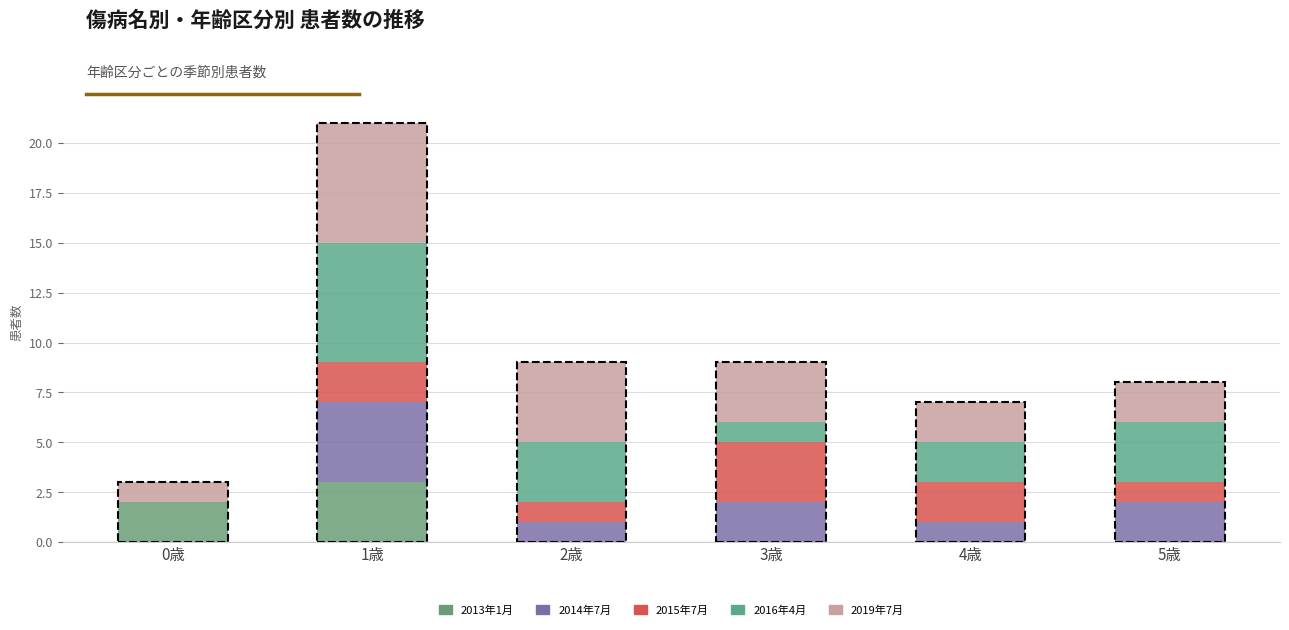

How many data points does each series have?

6